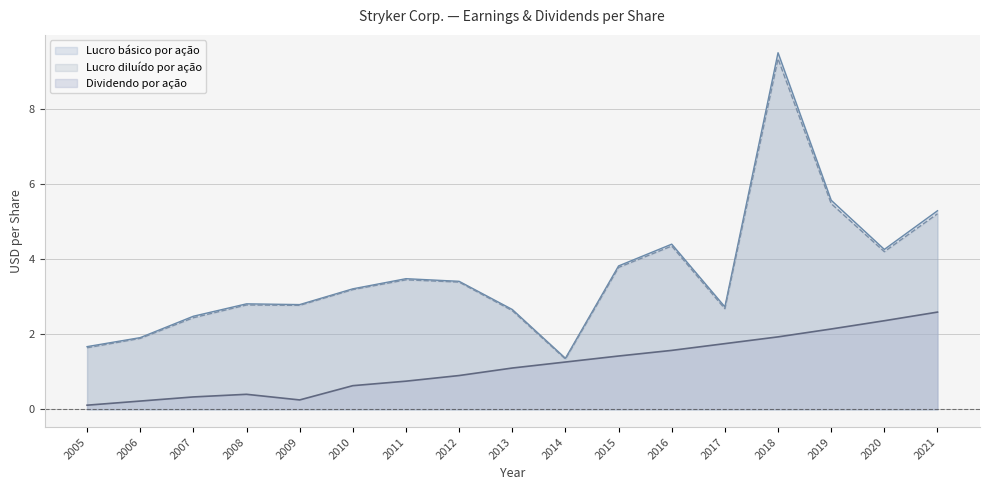

How many values in the Lucro diluído por ação series are below 3?

8